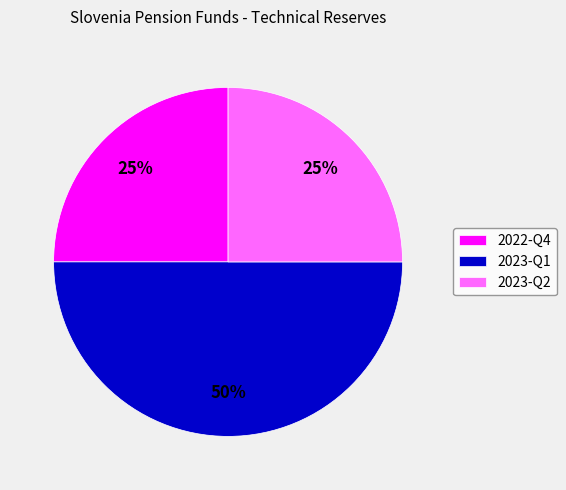

Does 2023-Q2 account for over 50% of the chart?

No